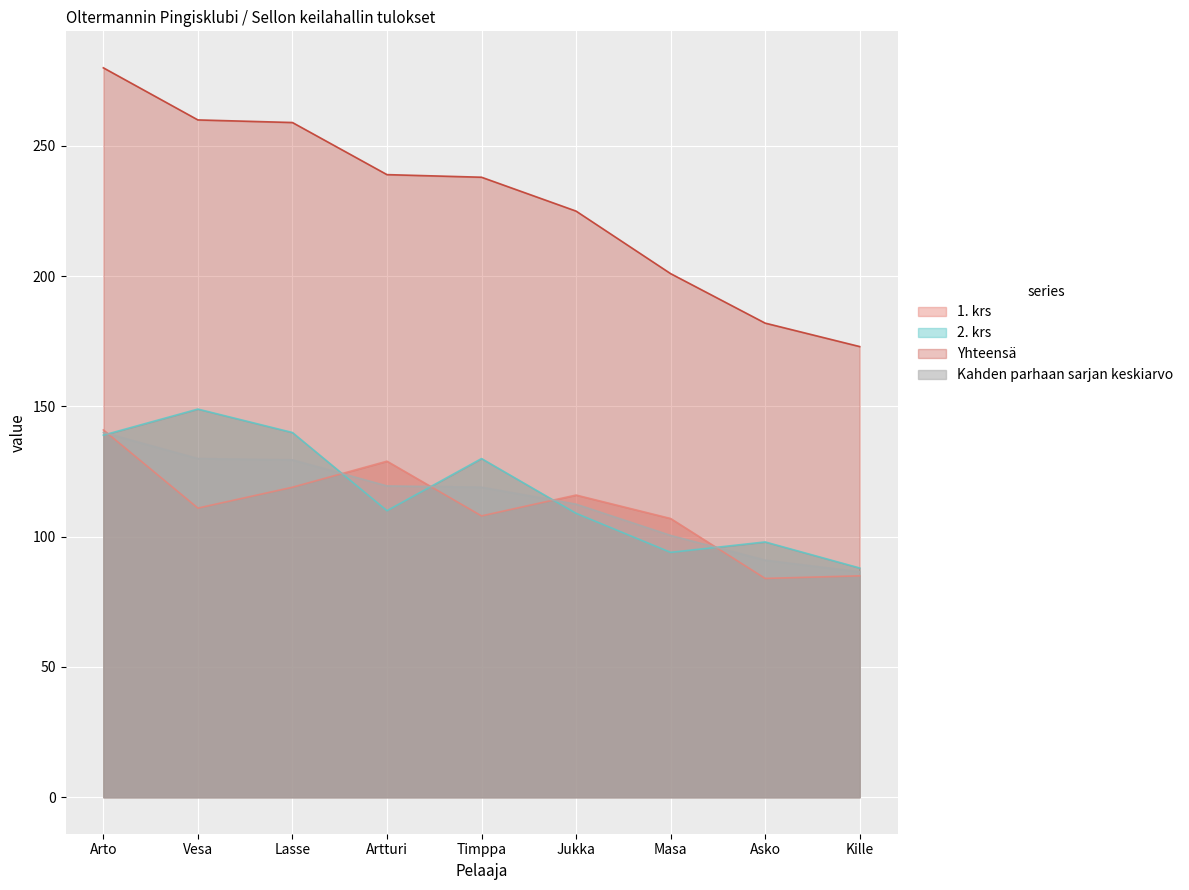

At which label is Kahden parhaan sarjan keskiarvo closest to 113?

Jukka